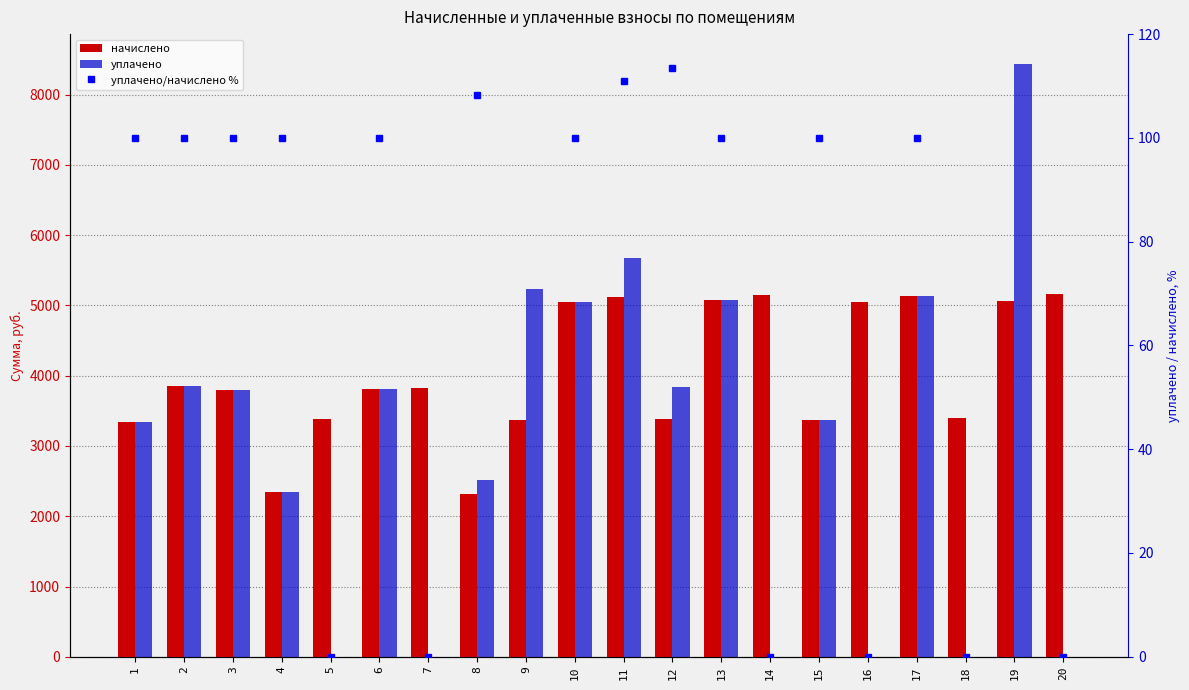

List the series in order of their overall mean, highest first.

начислено, уплачено, уплачено/начислено %